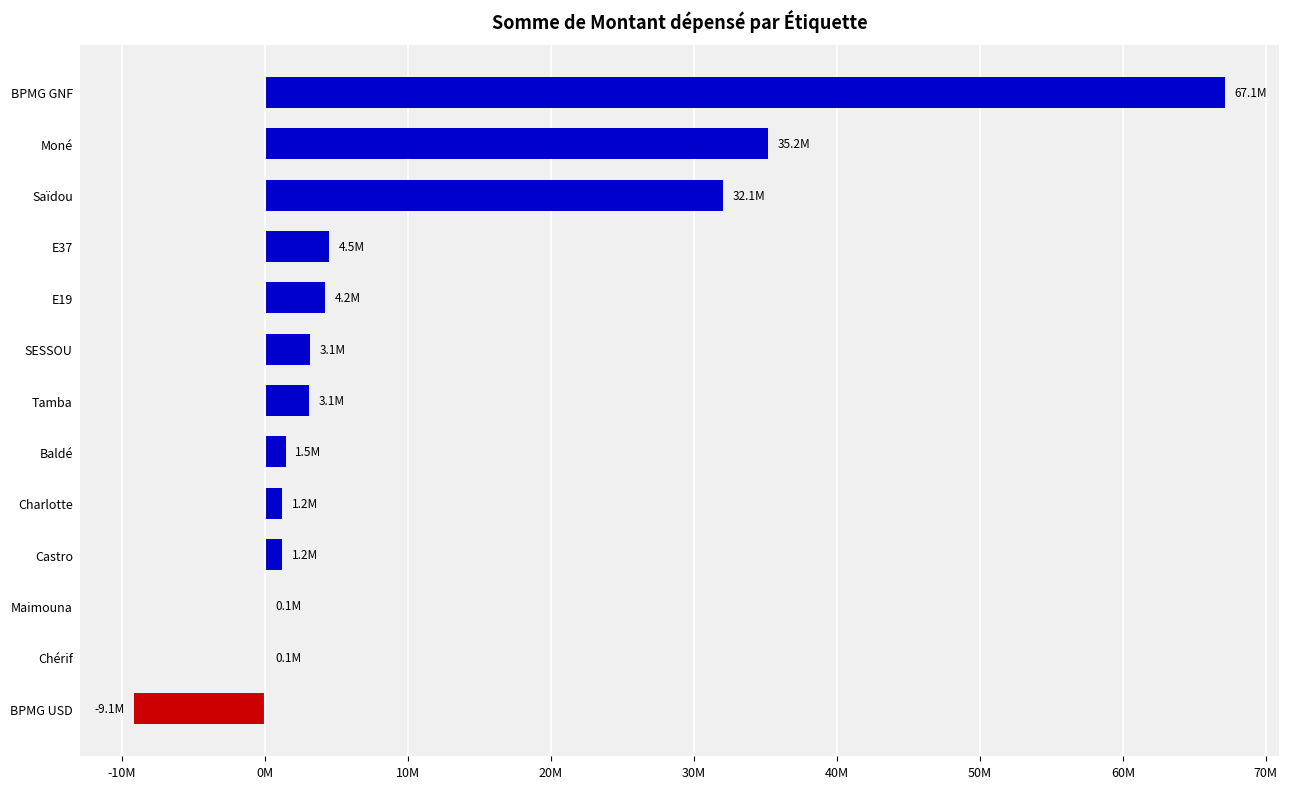

Are the bars horizontal?

Yes